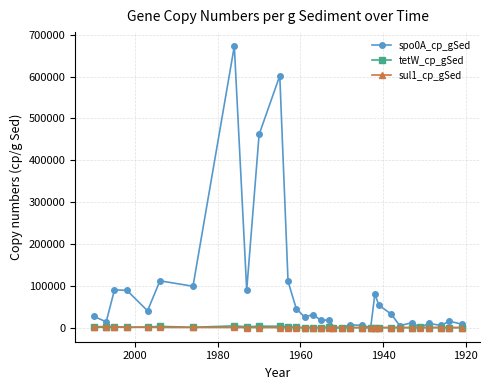

Is this an area chart (filled region under the line)?

No